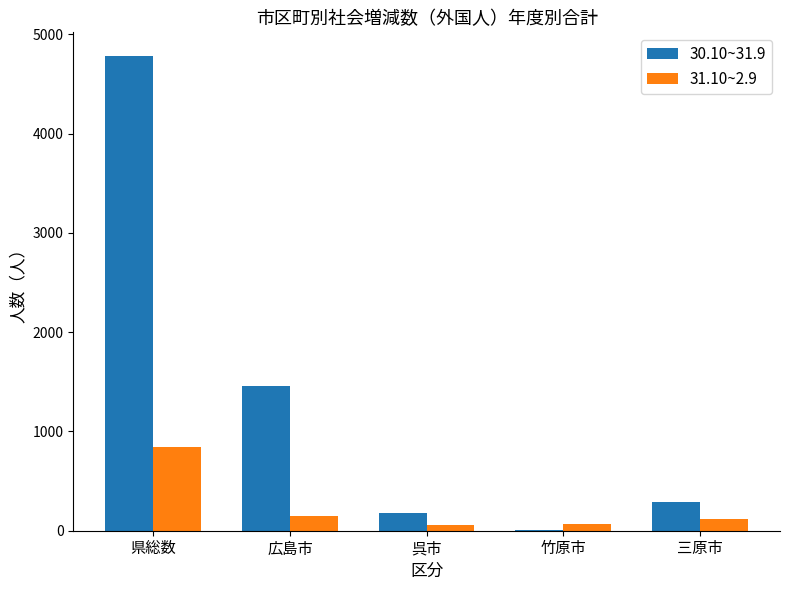

Is the value of 30.10~31.9 at 県総数 greater than the value of 31.10~2.9 at 三原市?

Yes